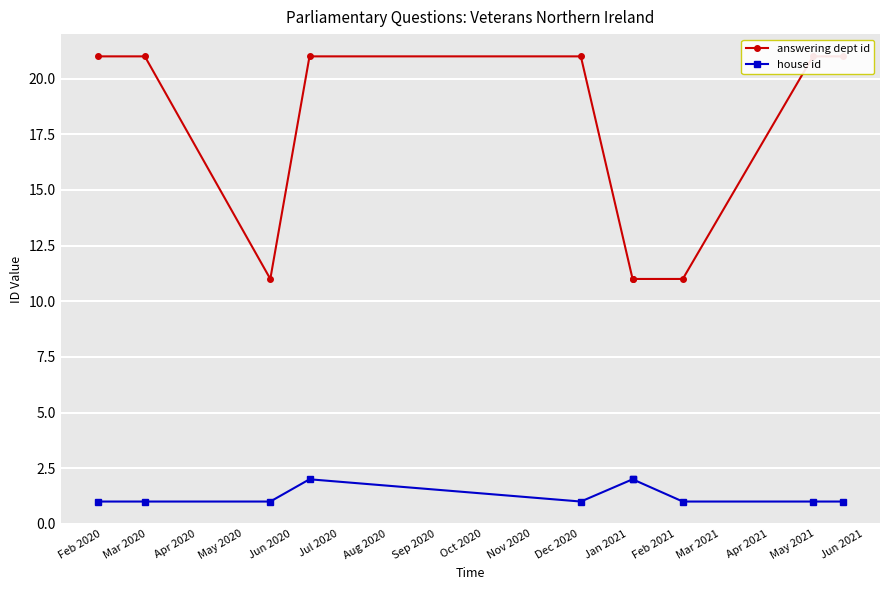

How many lines are shown in the chart?

2